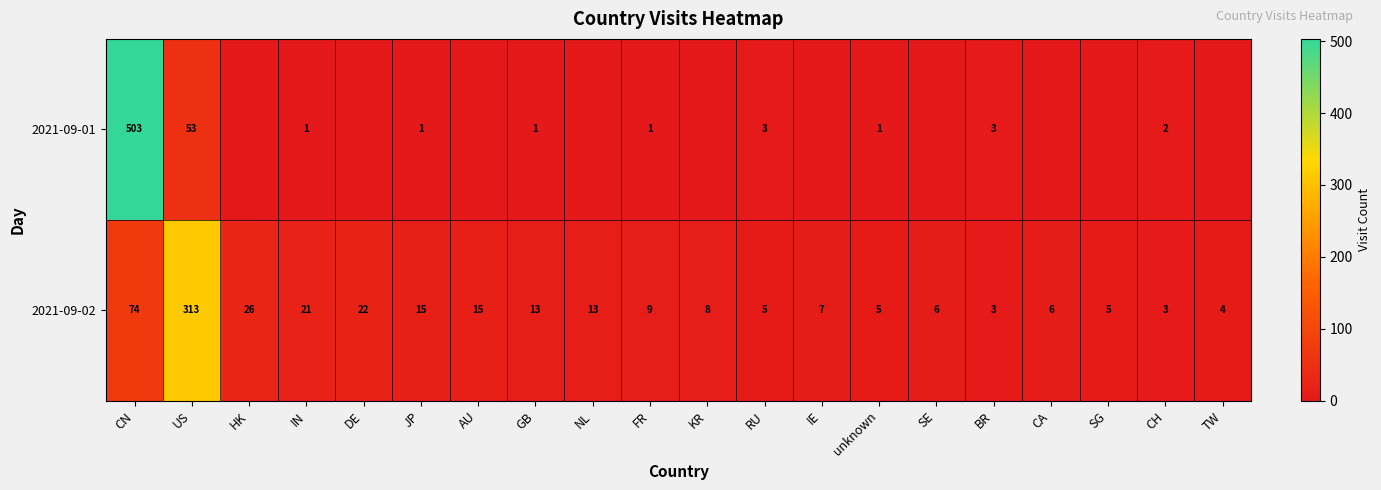

What is the difference between the second highest and minimum values in the 2021-09-02 series?

71